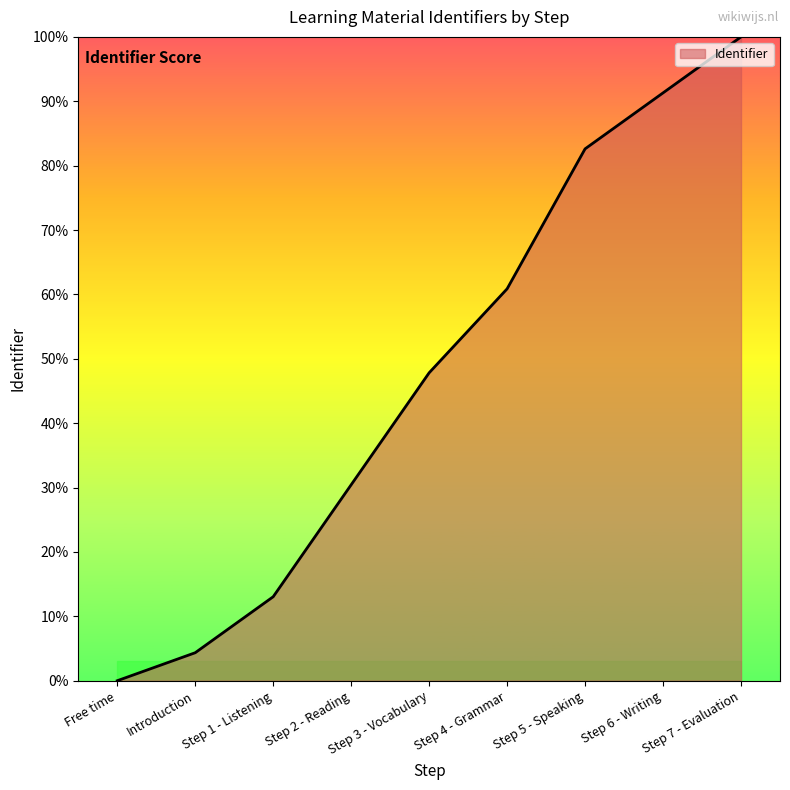

What position from the right is Introduction?

8